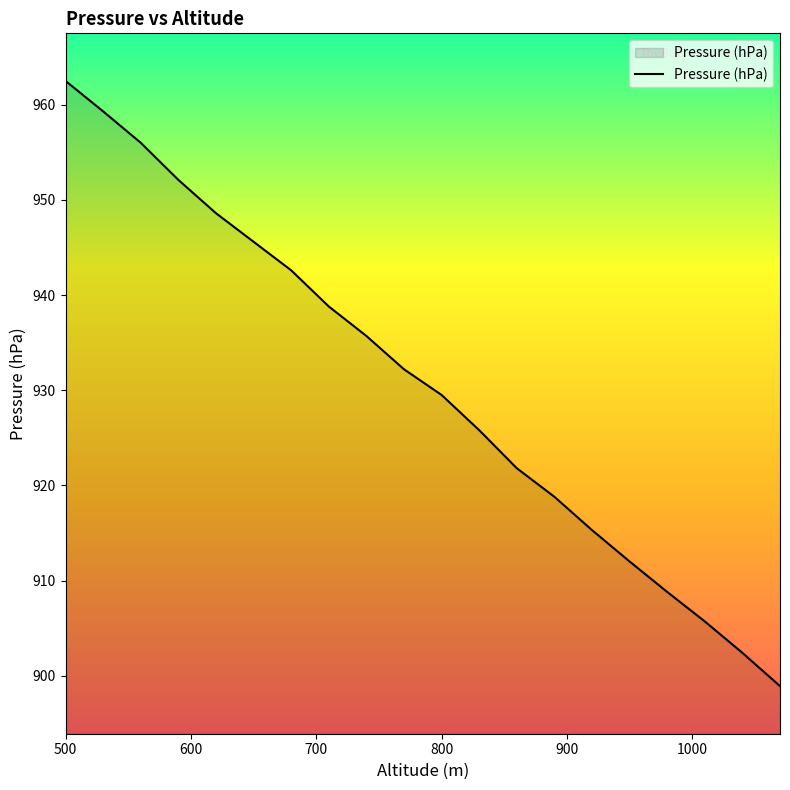

What is the maximum value shown in the chart?

962.5